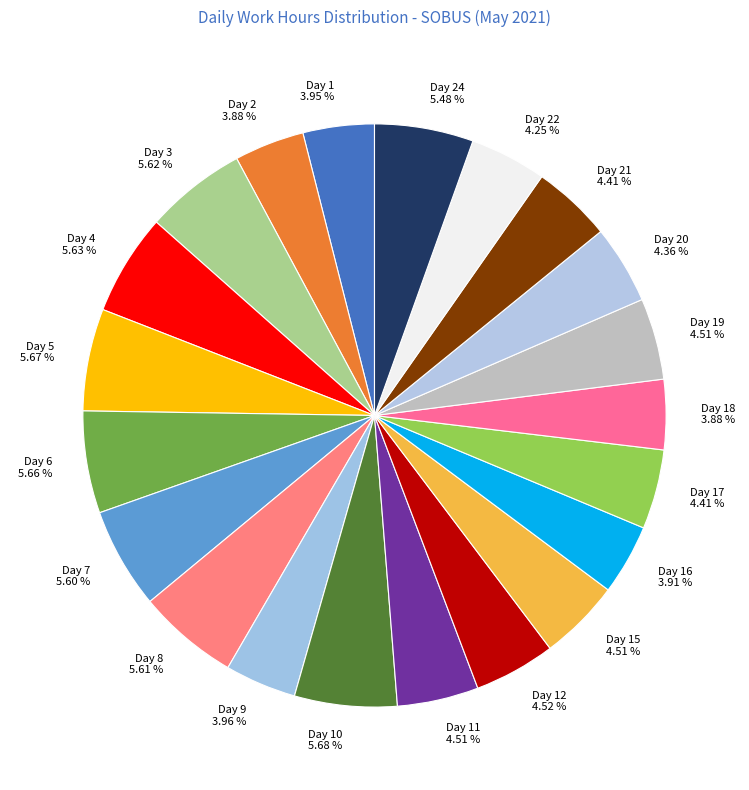

What is the ratio of the value at Day 8 5.61 % to the value at Day 24 5.48 %?

1.0